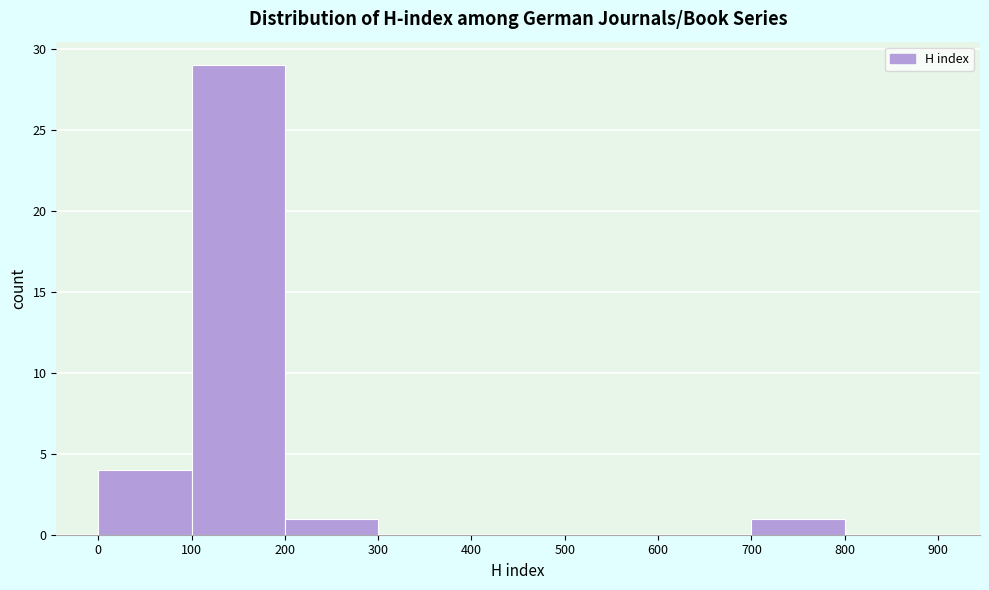

Reading left to right, transcribe this chart: for each bar, give the range it covers on the x-axis and its height. The values are not printed on the chart, so give them approximately, as read against the axis.

0 to 100: 4
100 to 200: 29
200 to 300: 1
300 to 400: 0
400 to 500: 0
500 to 600: 0
600 to 700: 0
700 to 800: 1
800 to 900: 0